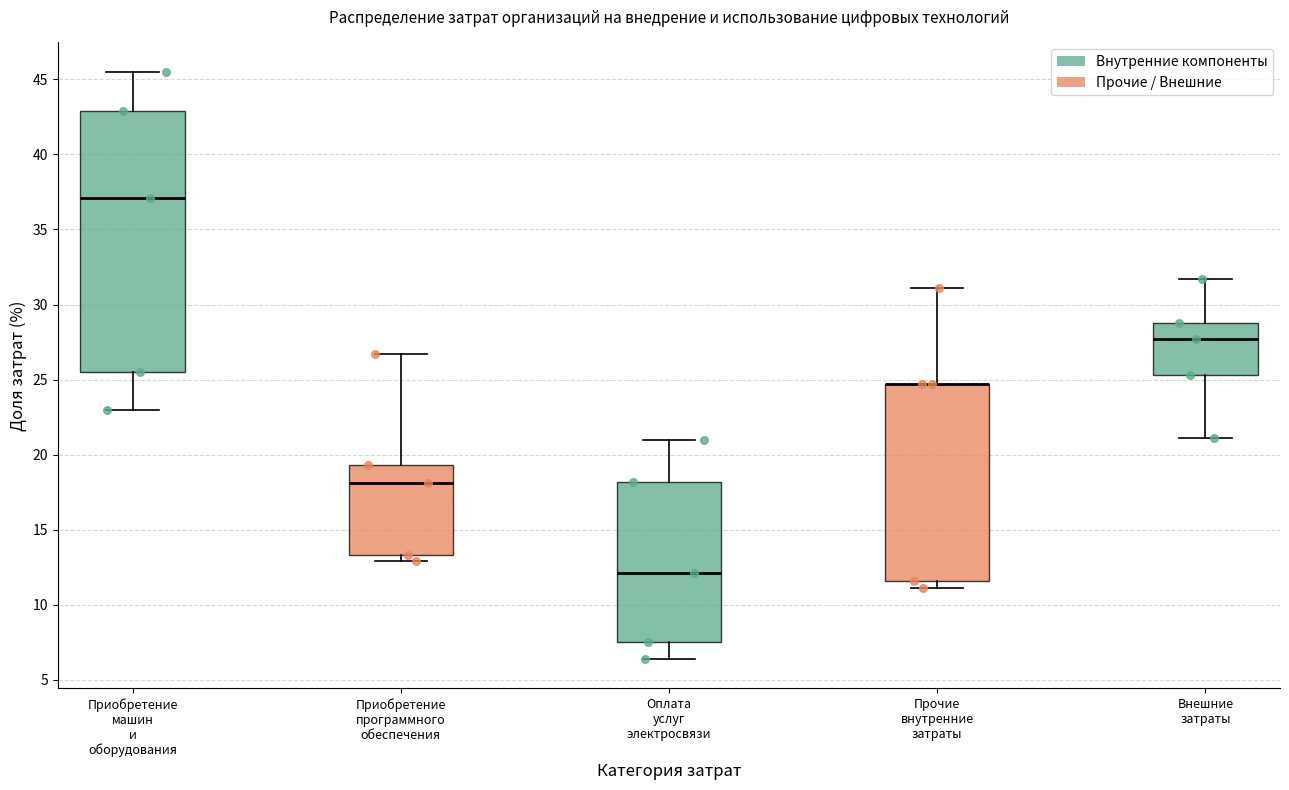

Where does the upper whisker of the box for Приобретение программного обеспечения end on the y-axis? The values are not printed on the chart, so give them approximately, as read against the axis.

26.5